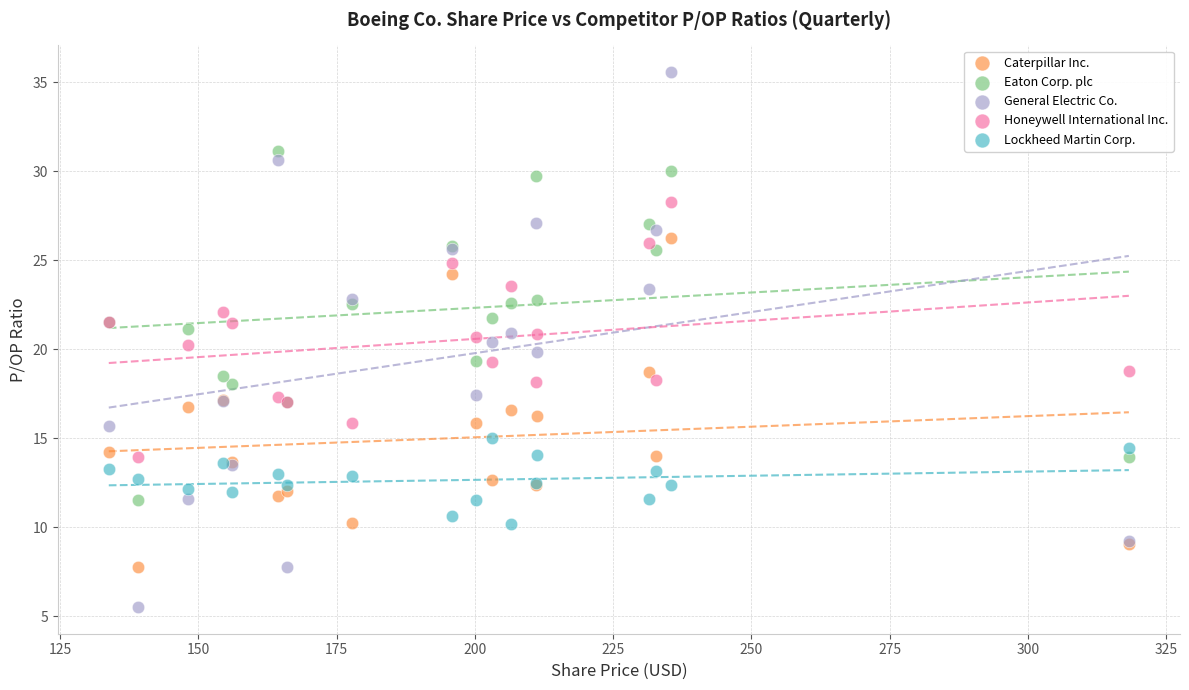

What are all the series names shown in the legend?

Caterpillar Inc., Eaton Corp. plc, General Electric Co., Honeywell International Inc., Lockheed Martin Corp.